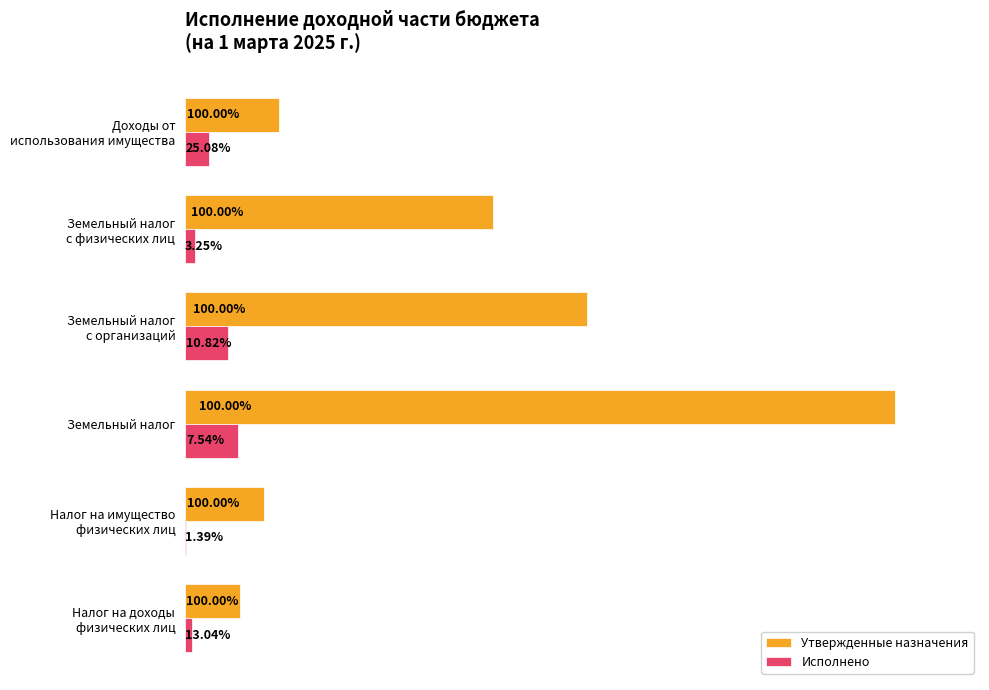

What are all the series names shown in the legend?

Утвержденные назначения, Исполнено